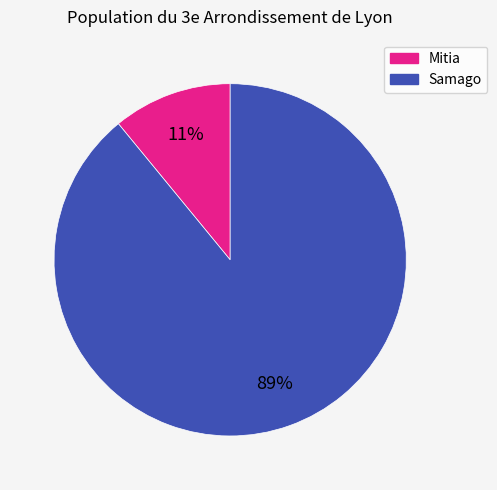

Is it true that Samago is 99% of the pie?

False